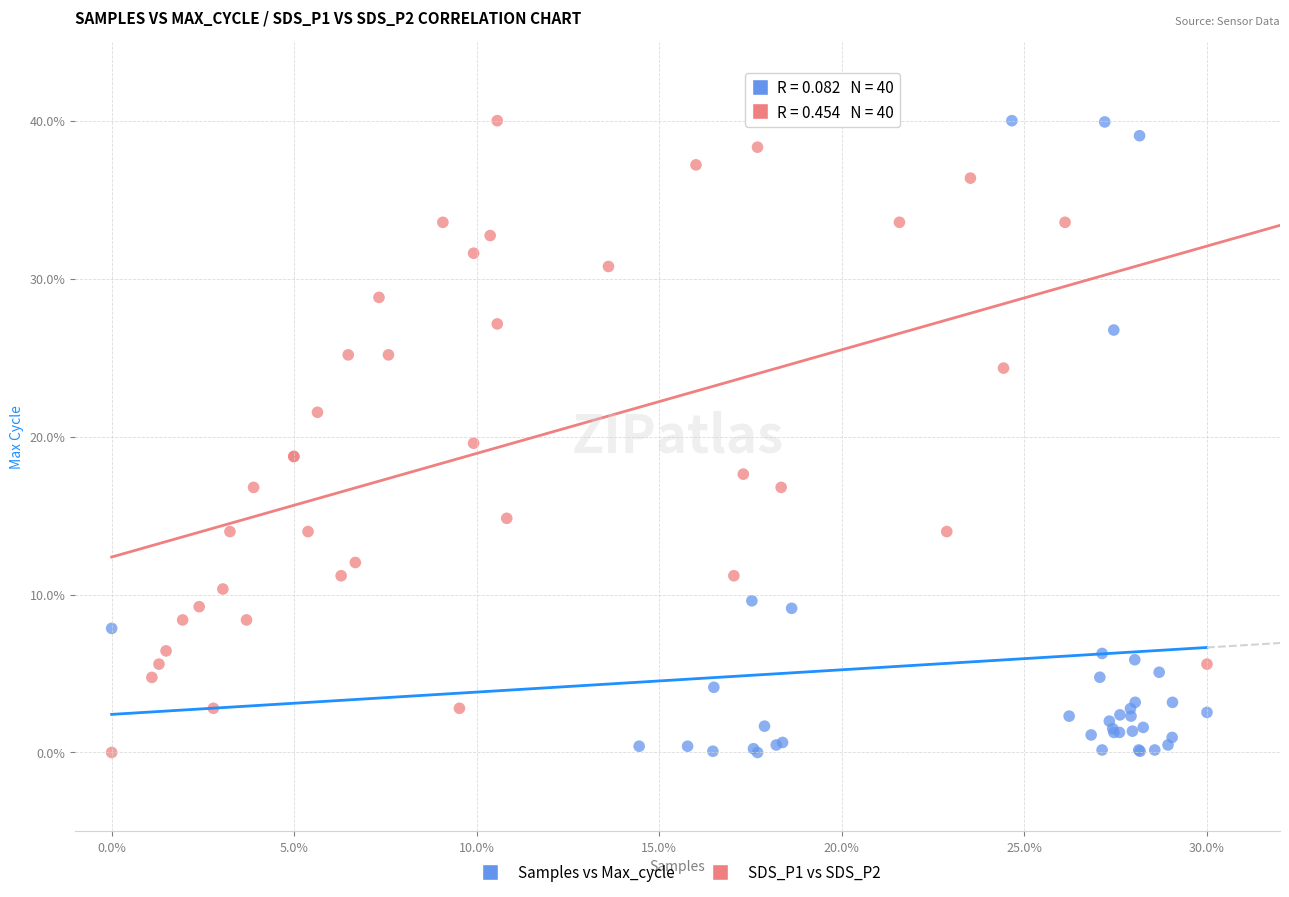

What are all the series names shown in the legend?

Samples vs Max_cycle, SDS_P1 vs SDS_P2